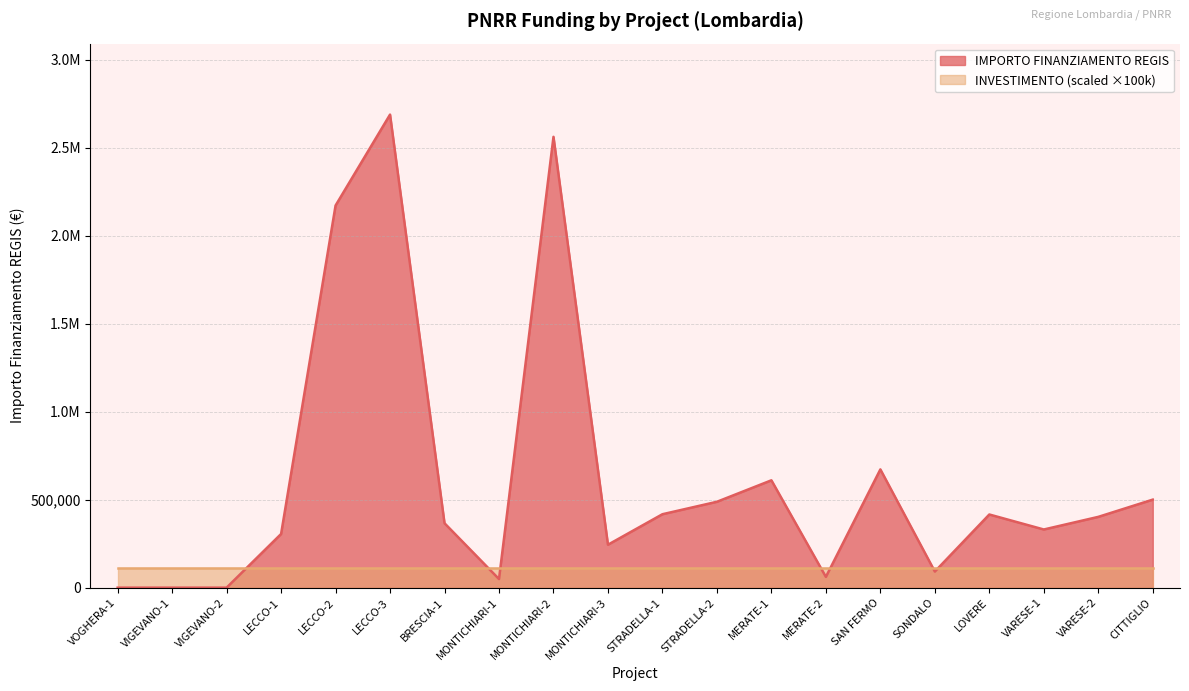

List the labels in order of value, largest first.

LECCO-3, MONTICHIARI-2, LECCO-2, SAN FERMO, MERATE-1, CITTIGLIO, STRADELLA-2, STRADELLA-1, LOVERE, VARESE-2, BRESCIA-1, VARESE-1, LECCO-1, MONTICHIARI-3, SONDALO, MERATE-2, MONTICHIARI-1, VOGHERA-1, VIGEVANO-1, VIGEVANO-2